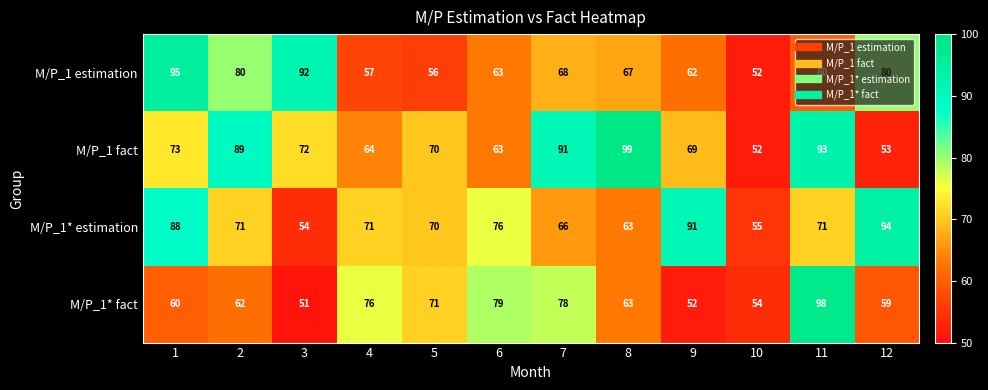

Which series has the largest total across all categories?

M/P_1 fact